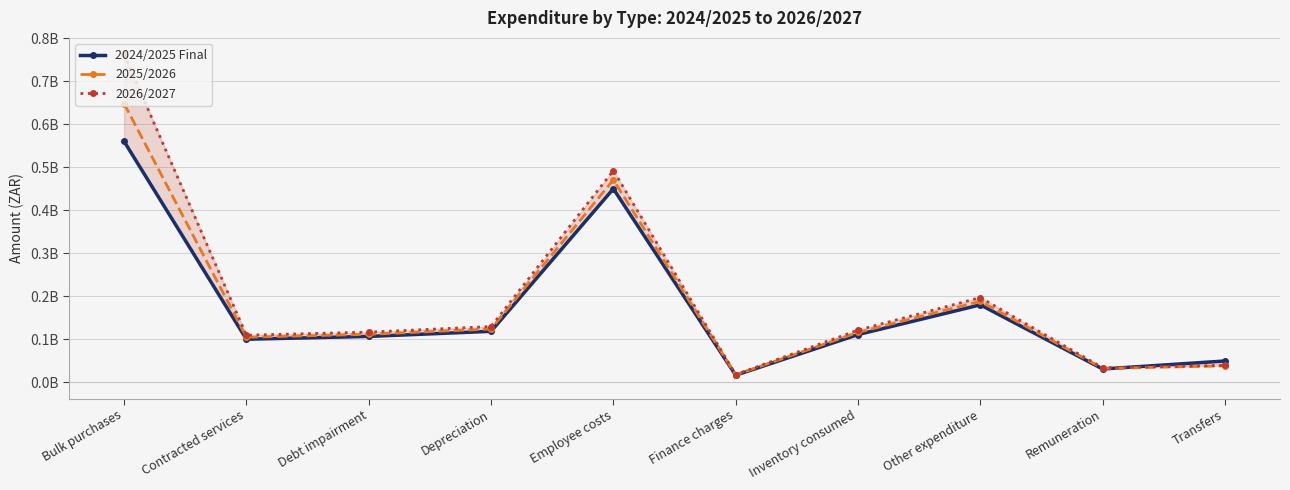

How many values in the 2024/2025 Final series exceed 110531217?

4